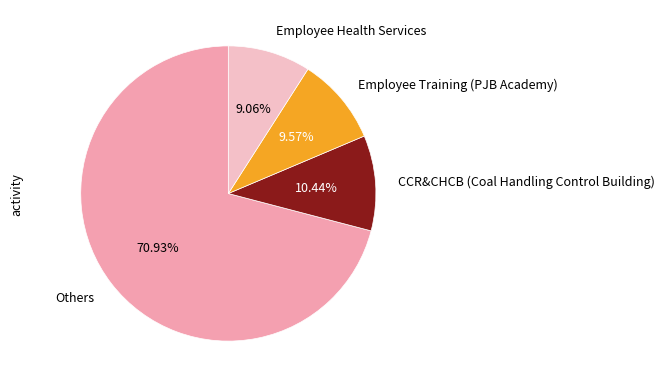

Do Employee Training (PJB Academy) and Employee Health Services together represent more than half of the pie?

No